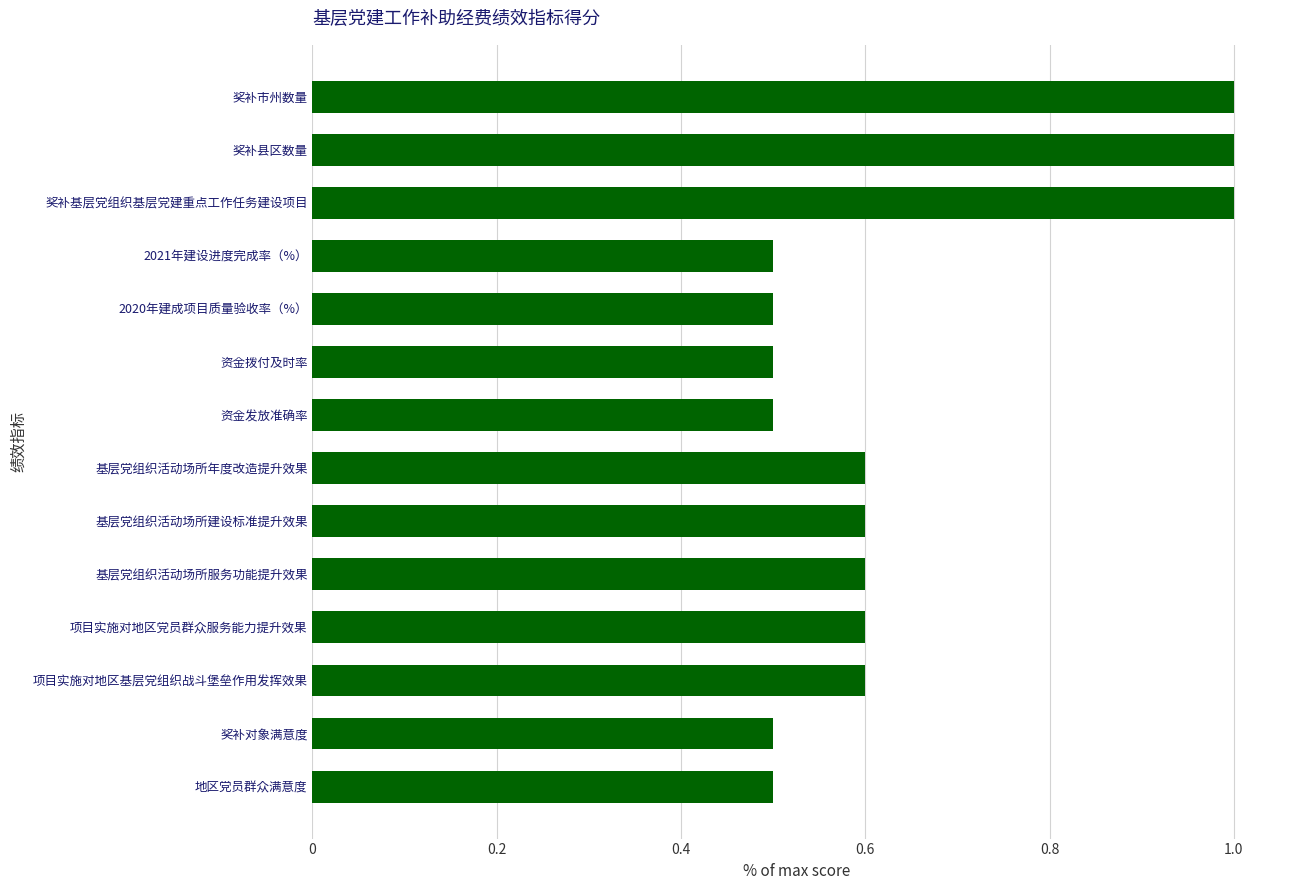

What is the approximate value at 奖补县区数量?

1.0